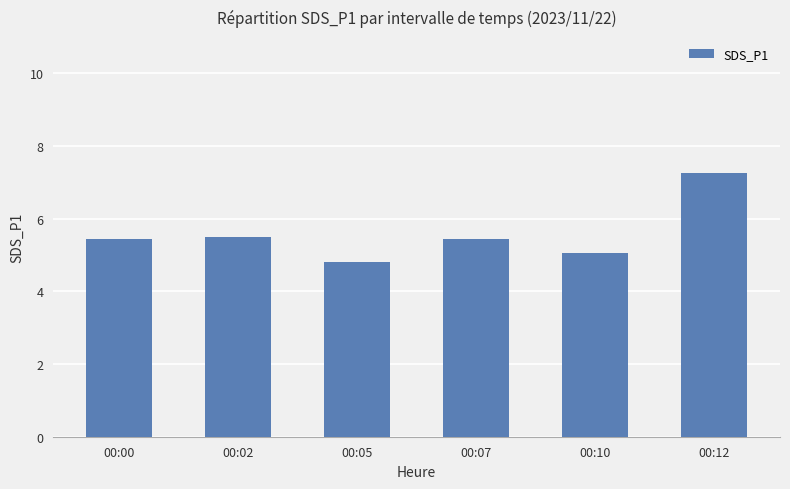

How many data points are above 5?

5